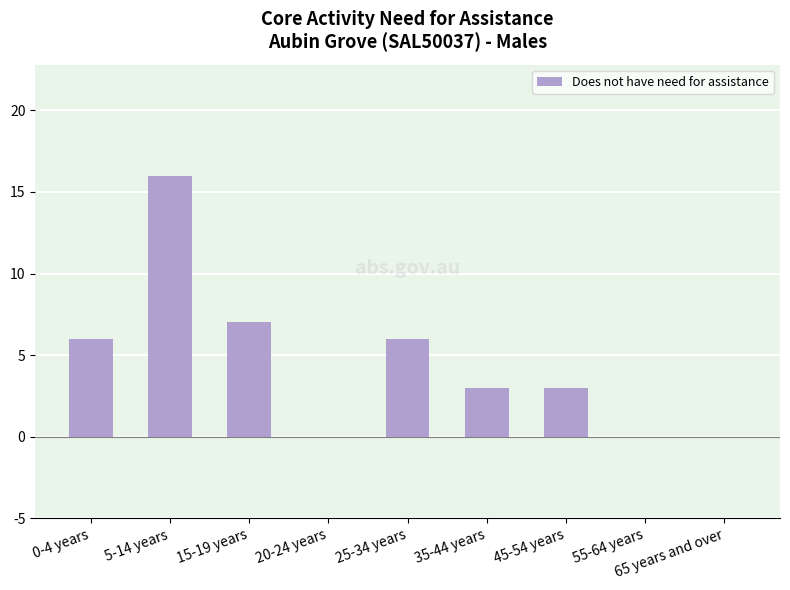

Are the bars grouped side by side (vs. stacked)?

No